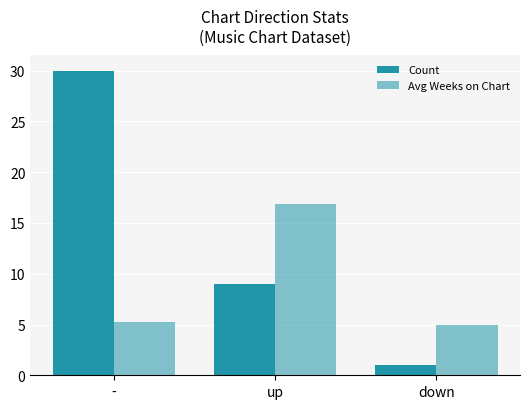

Which has a higher value, up or -?

-